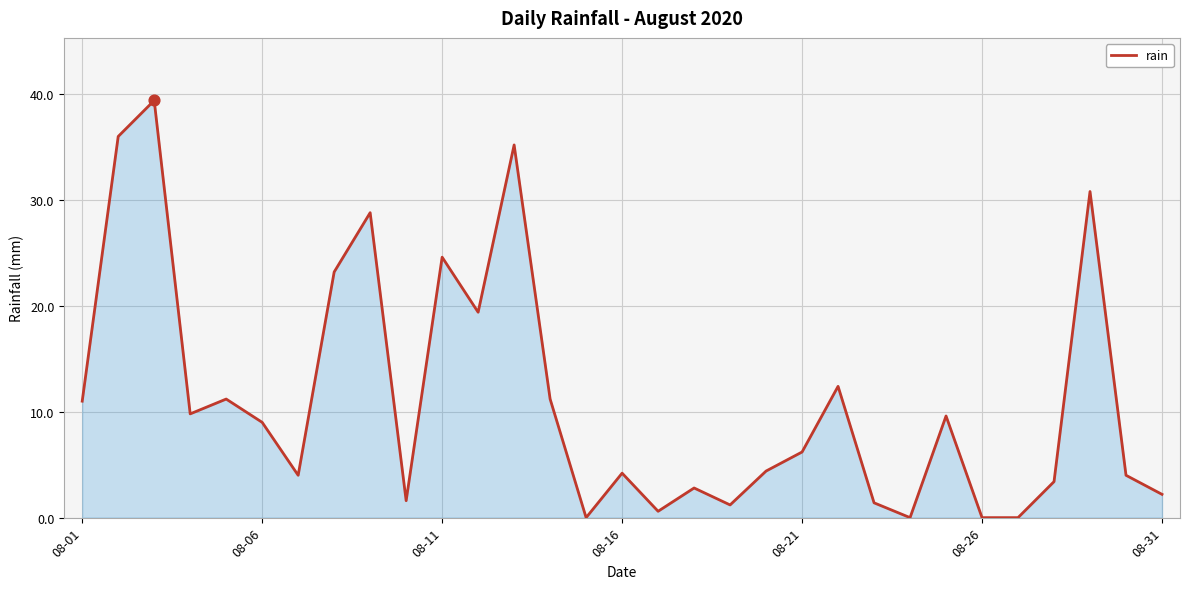

What is the greatest value displayed?

39.4